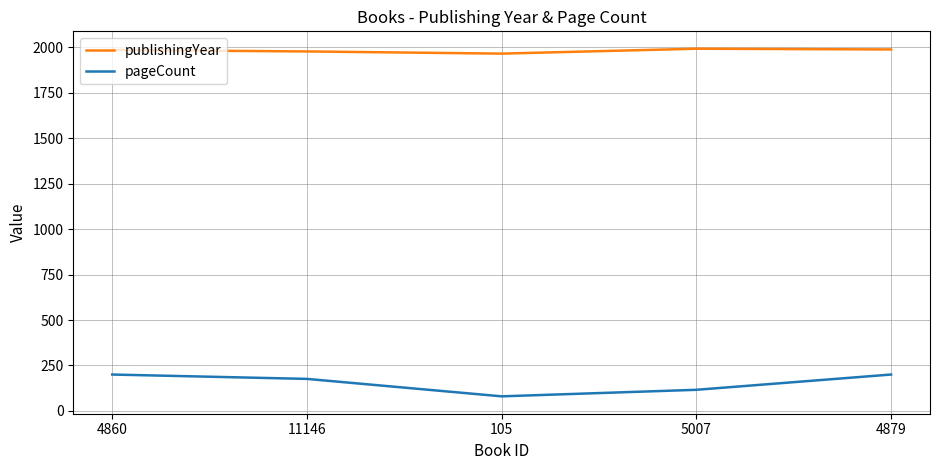

What is the minimum value for pageCount?

80